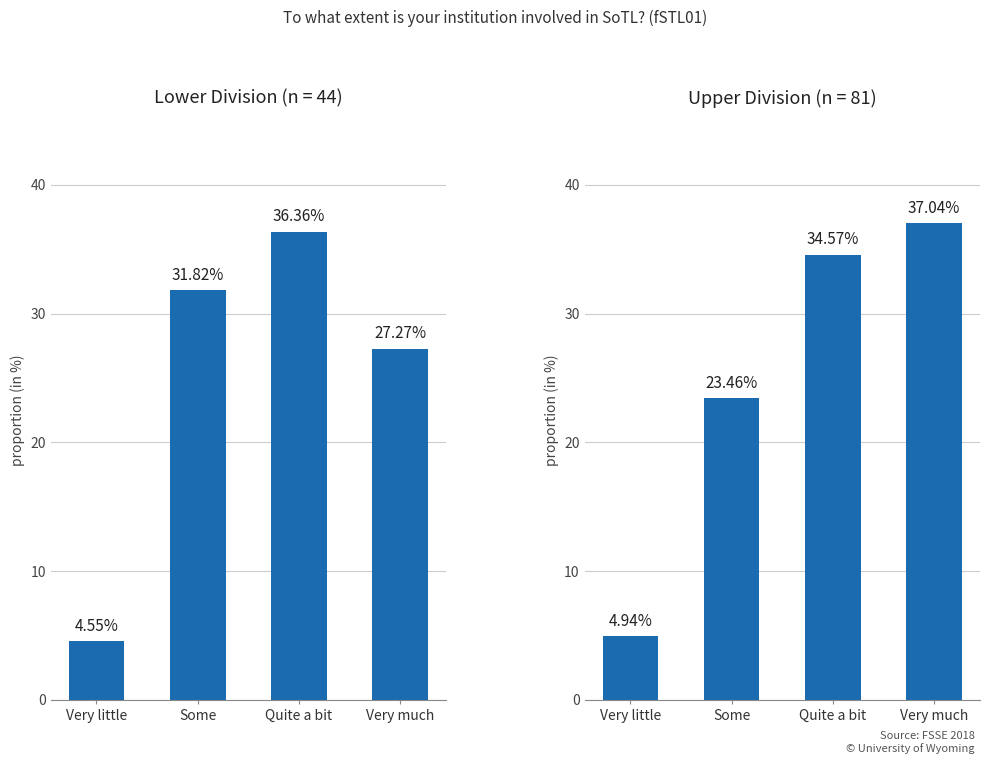

How many data points in Upper Division are above 34?

2